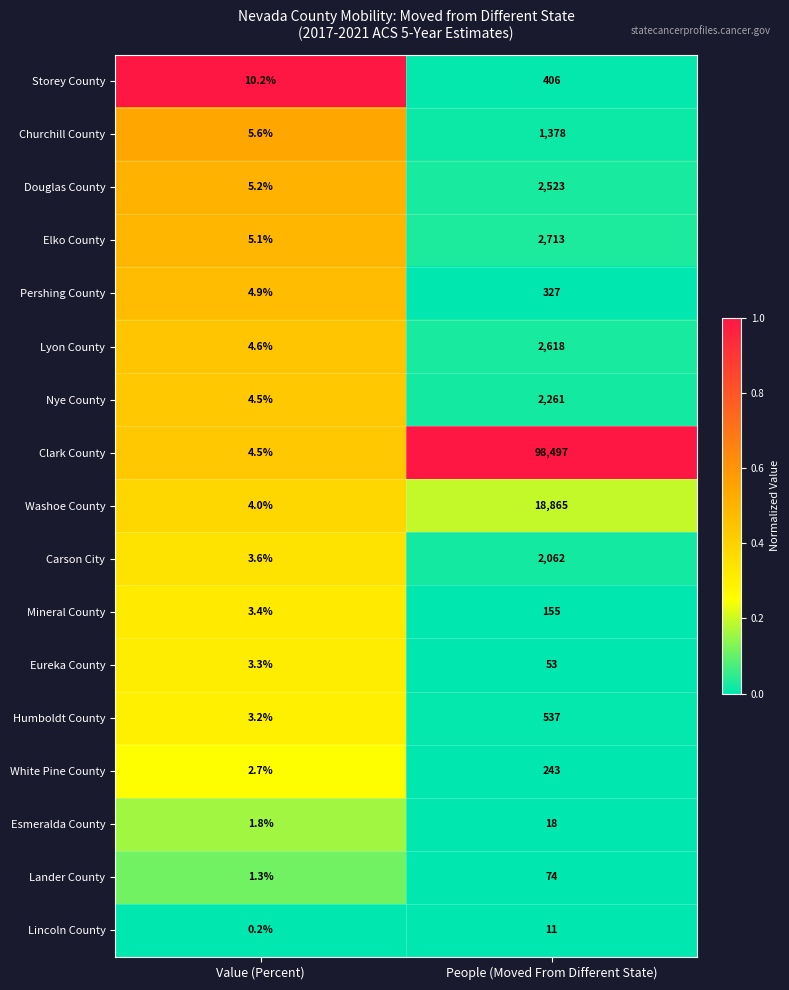

What is the approximate value of Lincoln County at People (Moved From Different State)?

11.0